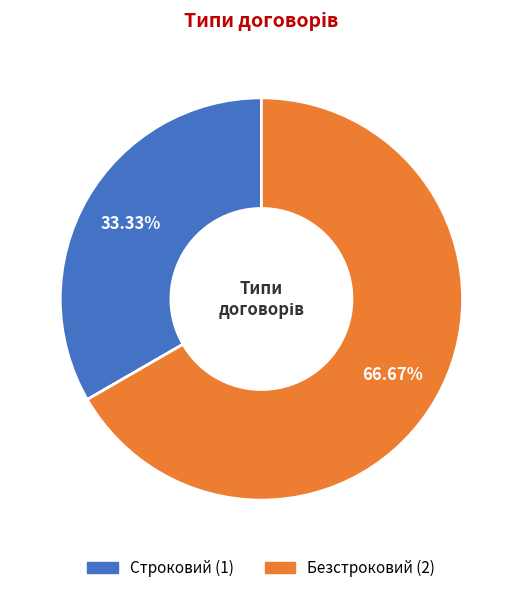

How many segments does this pie chart have?

2